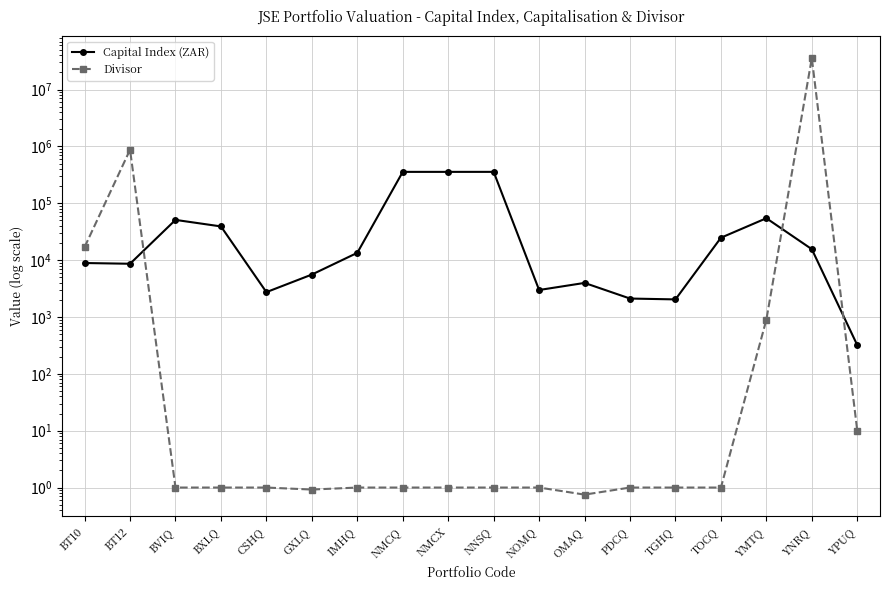

Does the chart display data point markers on the line(s)?

Yes